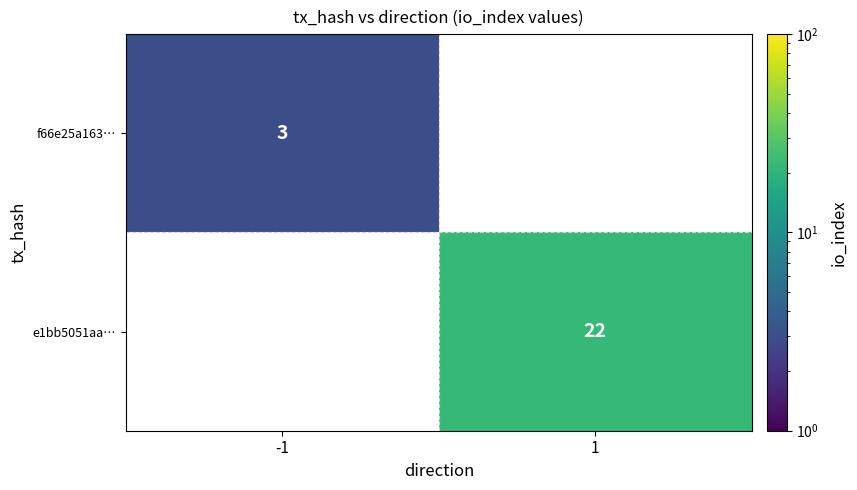

At how many categories does at least one series exceed 7?

1